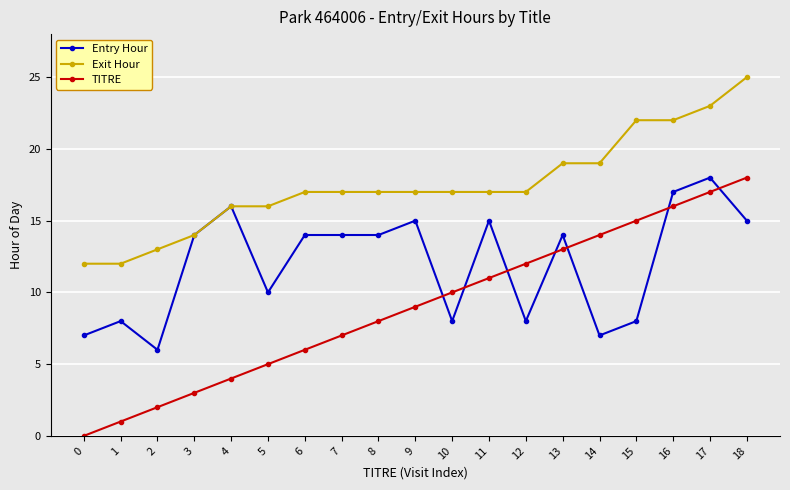

Which series has the largest range (max minus min)?

TITRE